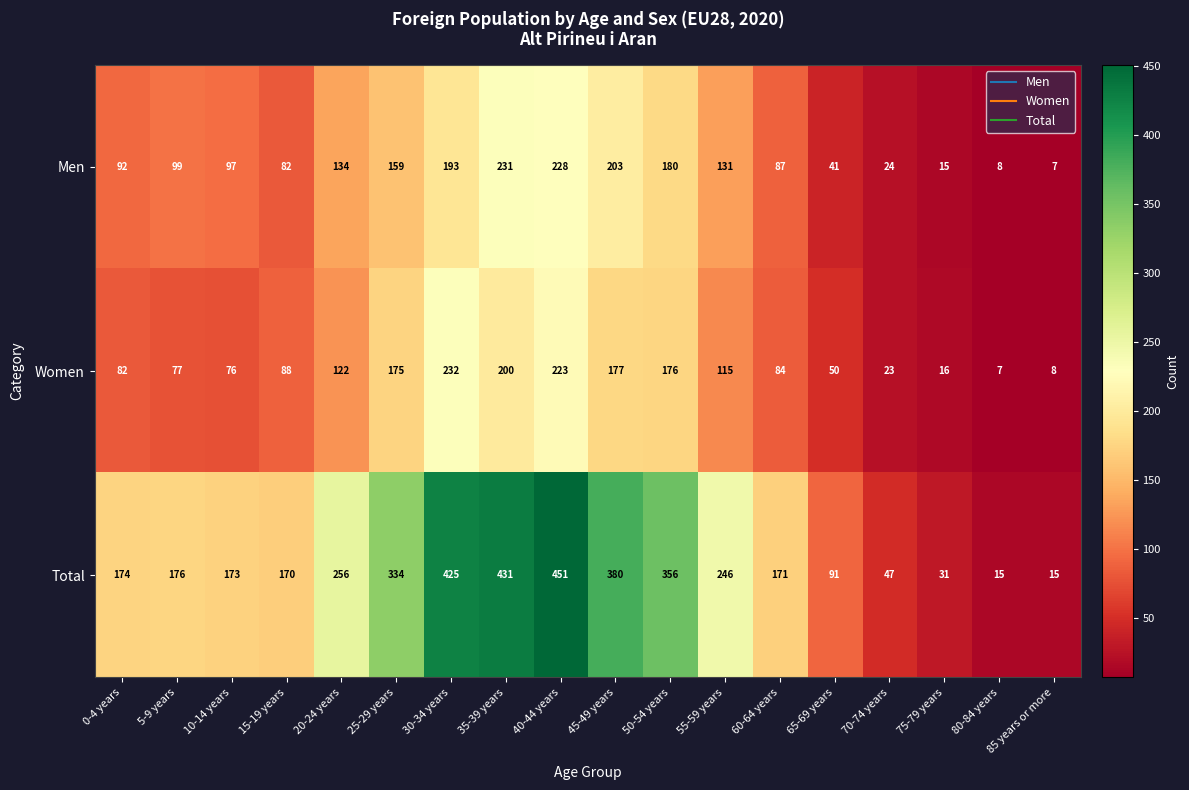

What is the difference between the maximum and second lowest values in the Men series?

223